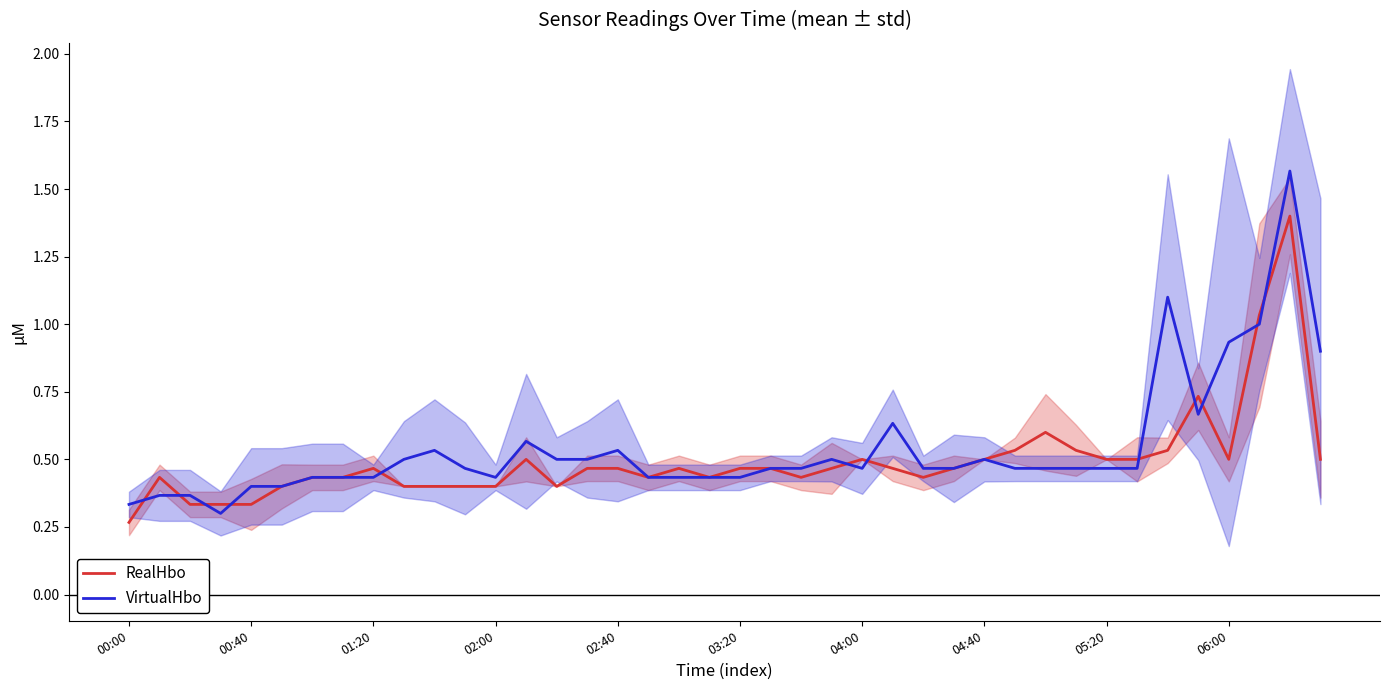

What is the difference between the highest and lowest values at 29?

0.1